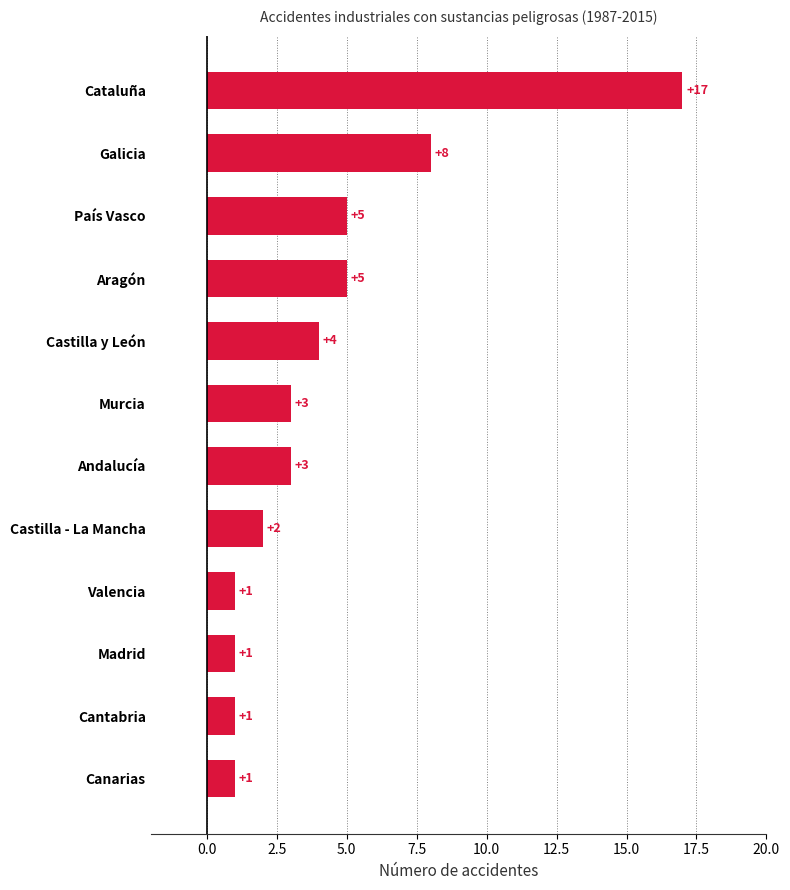

What is the average value?

4